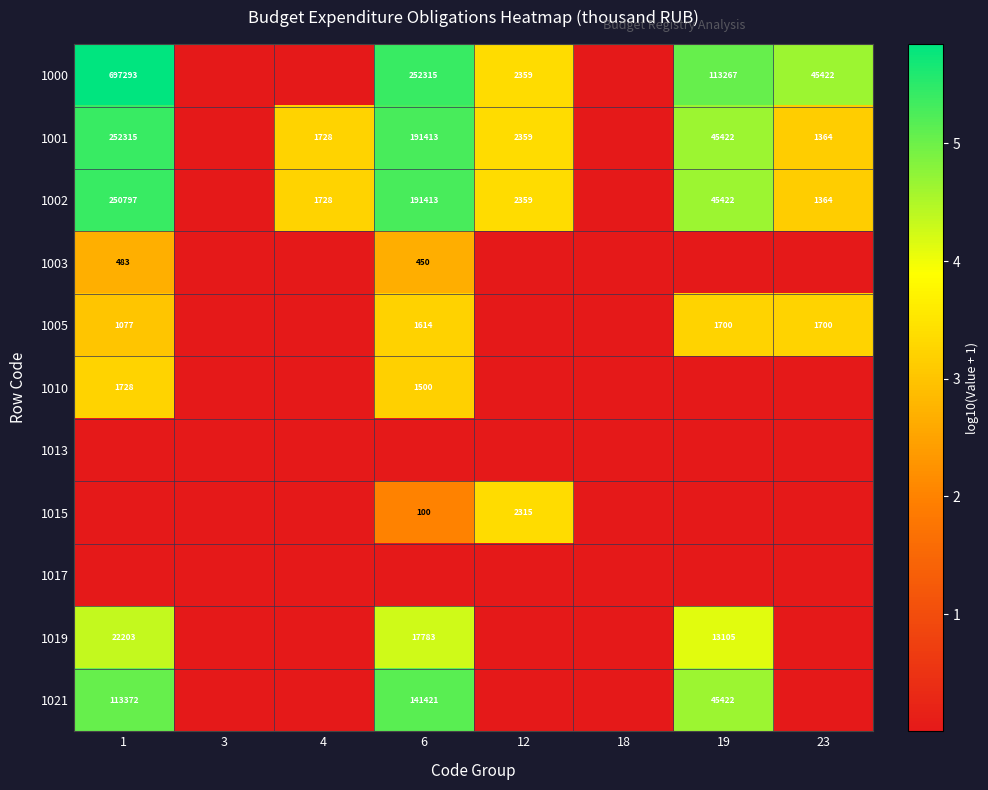

List the labels in order of 1005 value, largest first.

19, 23, 6, 1, 3, 4, 12, 18